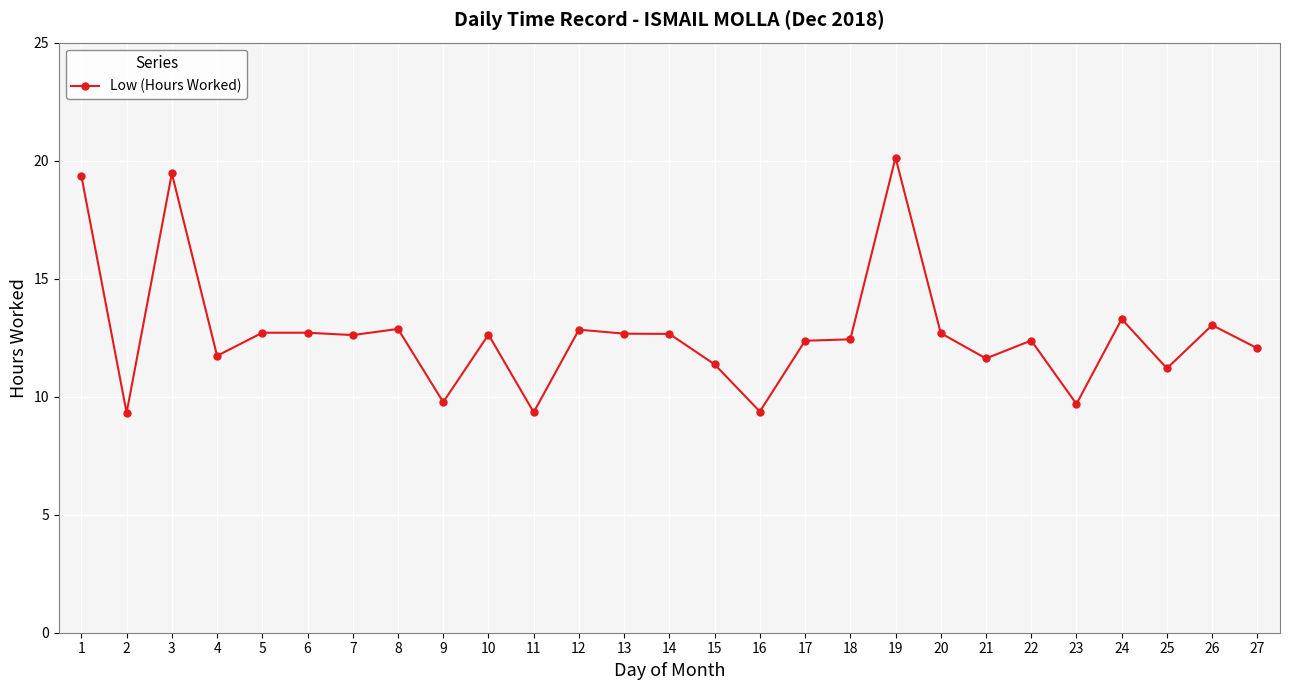

Is it true that the value at 10 is 7.3?

False